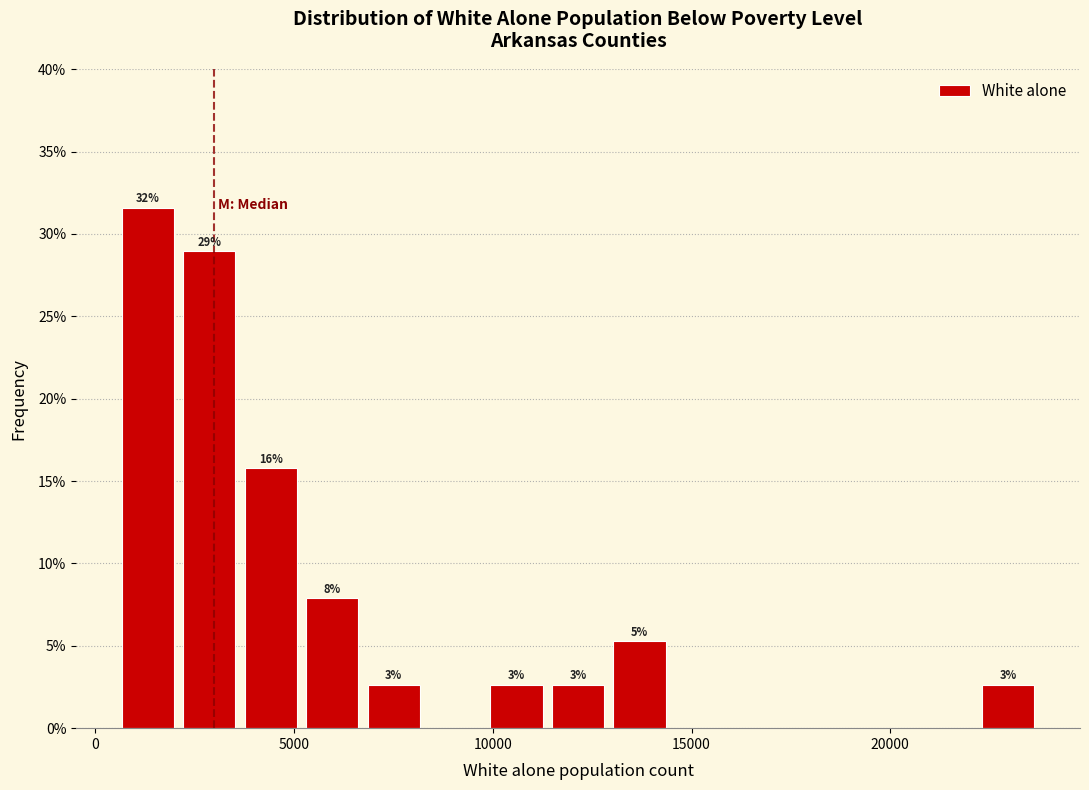

Read against the x-axis, roughly where is the centre of the tallest bar?

1500